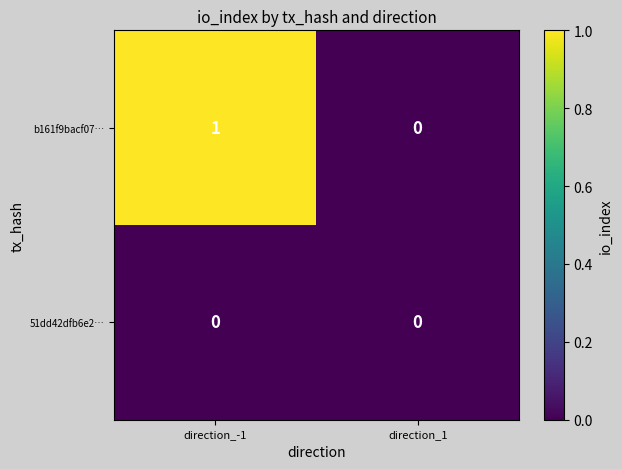

What is the difference between the highest and lowest values at direction_-1?

1